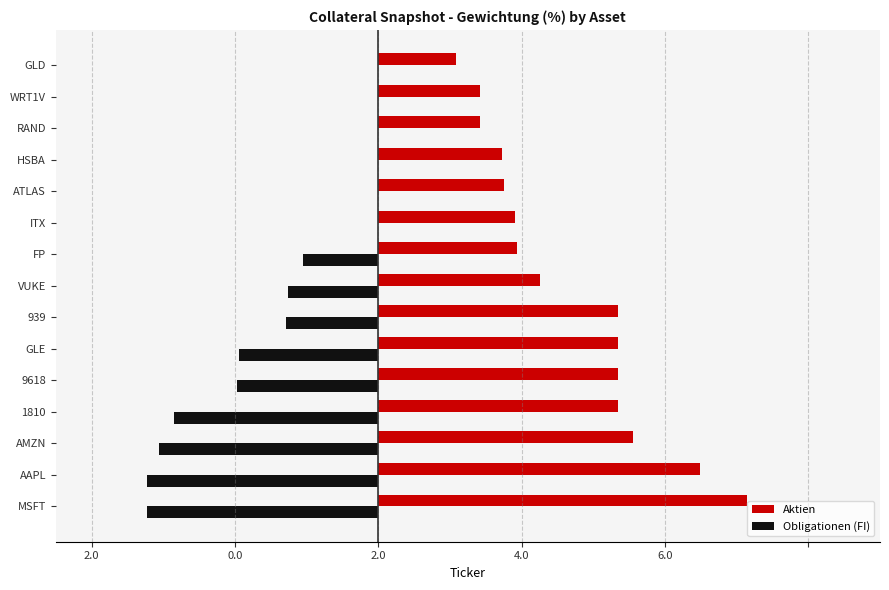

What are all the series names shown in the legend?

Aktien, Obligationen (FI)